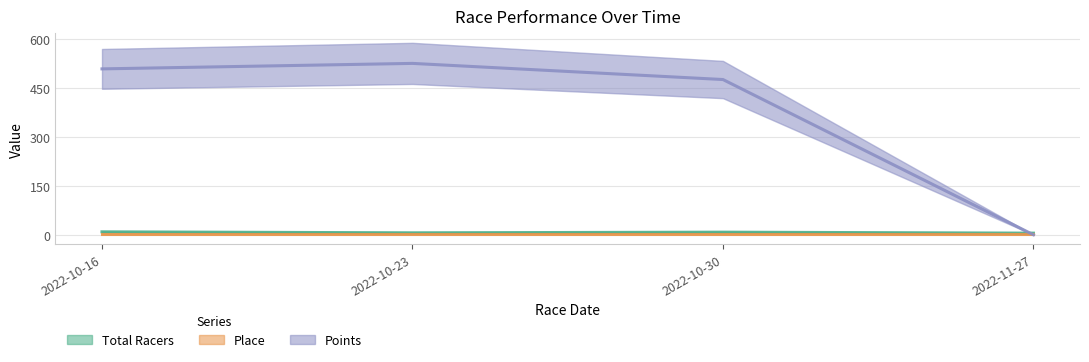

What is the label of the 3rd point from the right?

2022-10-23